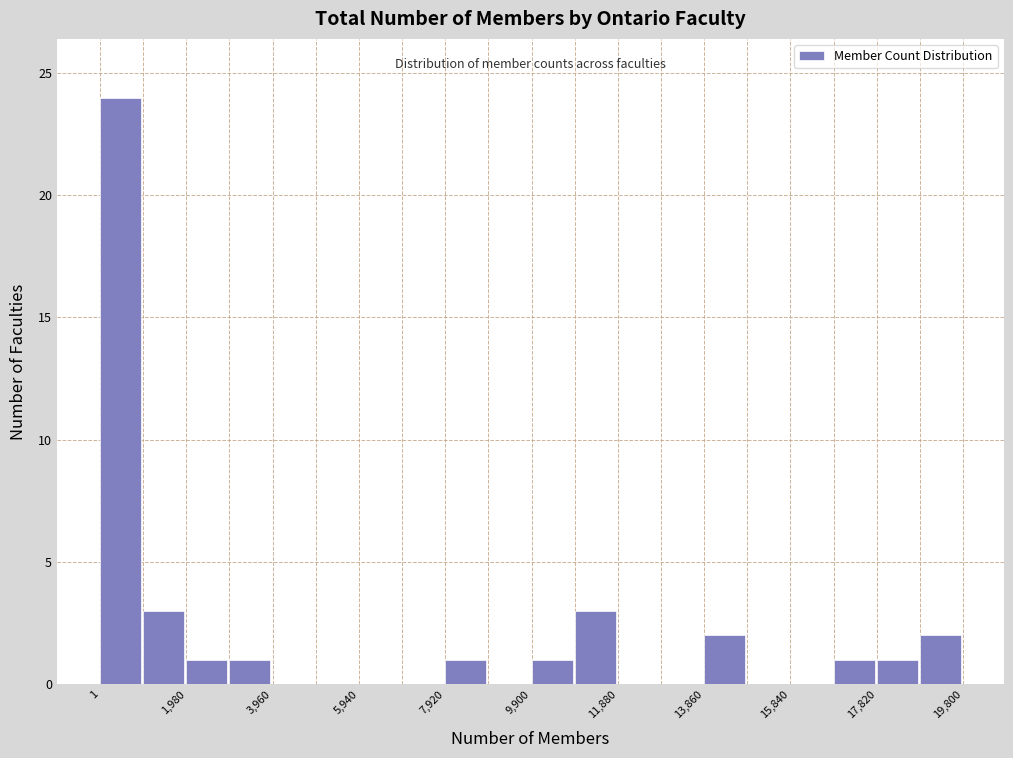

Over which range of the x-axis is the bar tallest?

0 to 1000